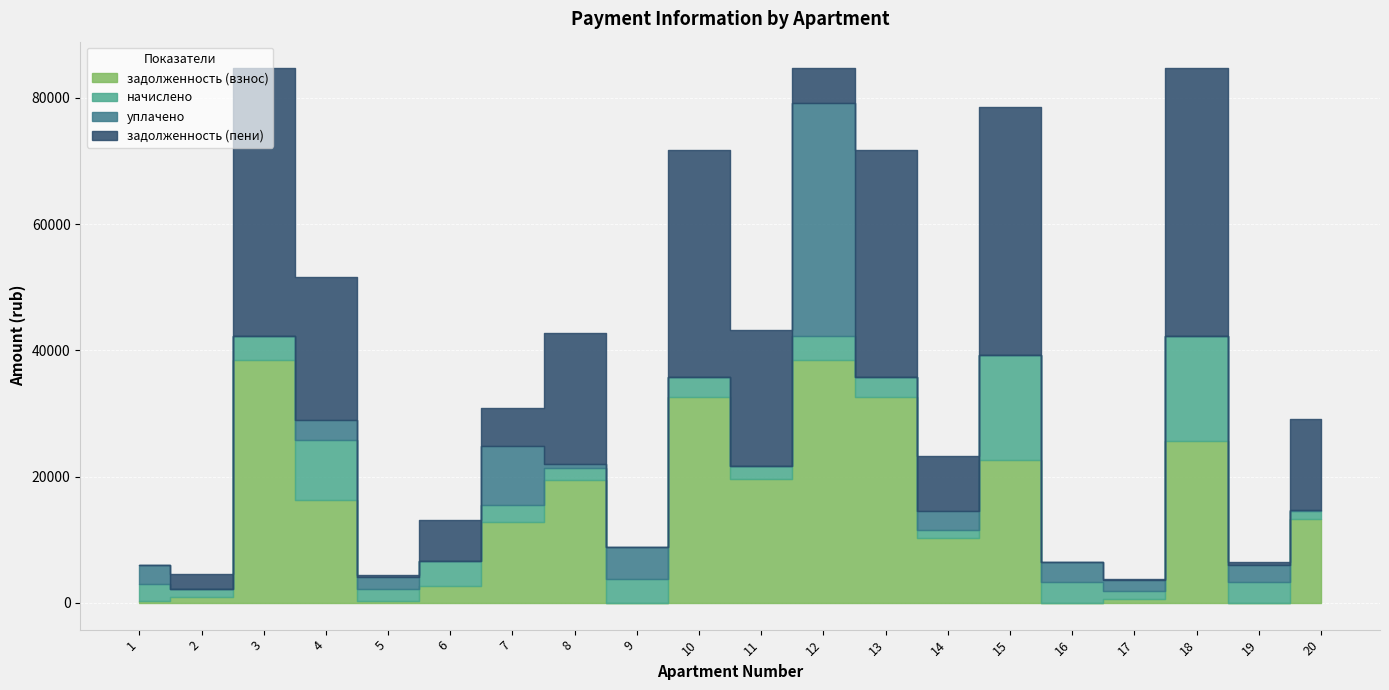

The задолженность (пени) series shows 6574.5 at 6. True or false?

True